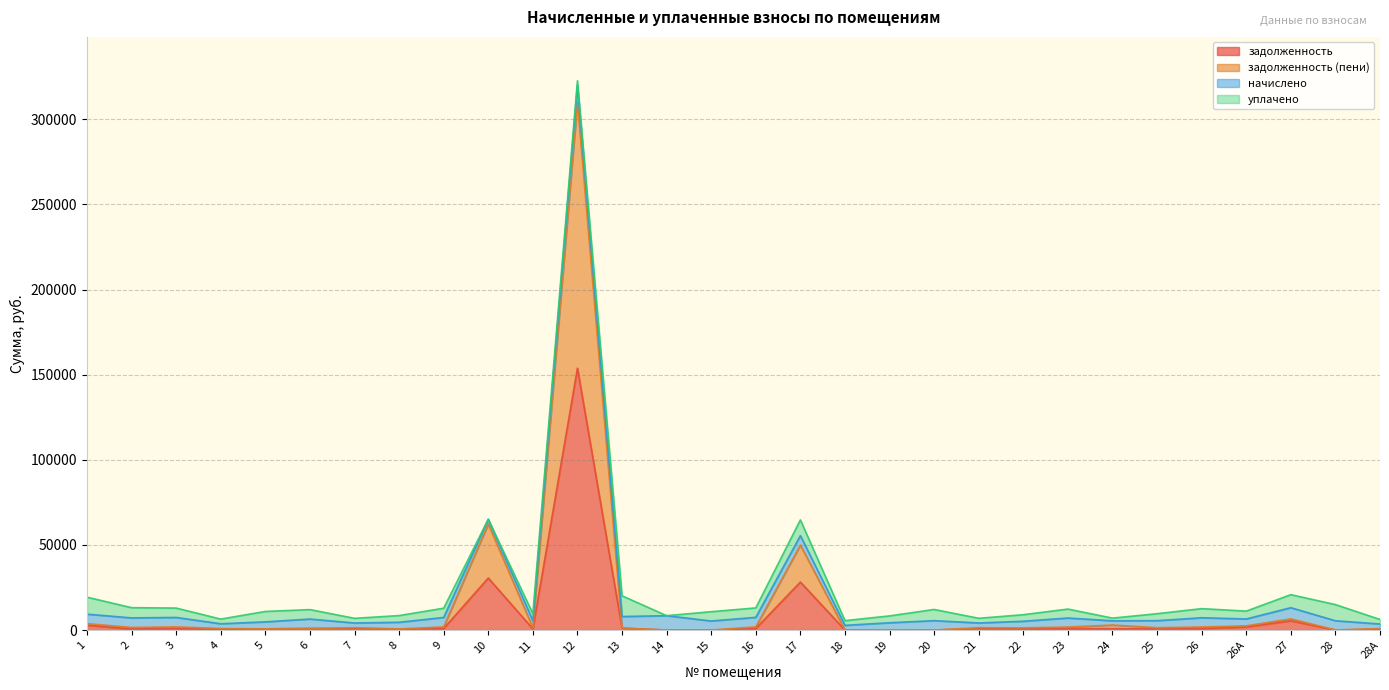

In задолженность, how many points are higher than both neighbors (excluding endpoints)?

8